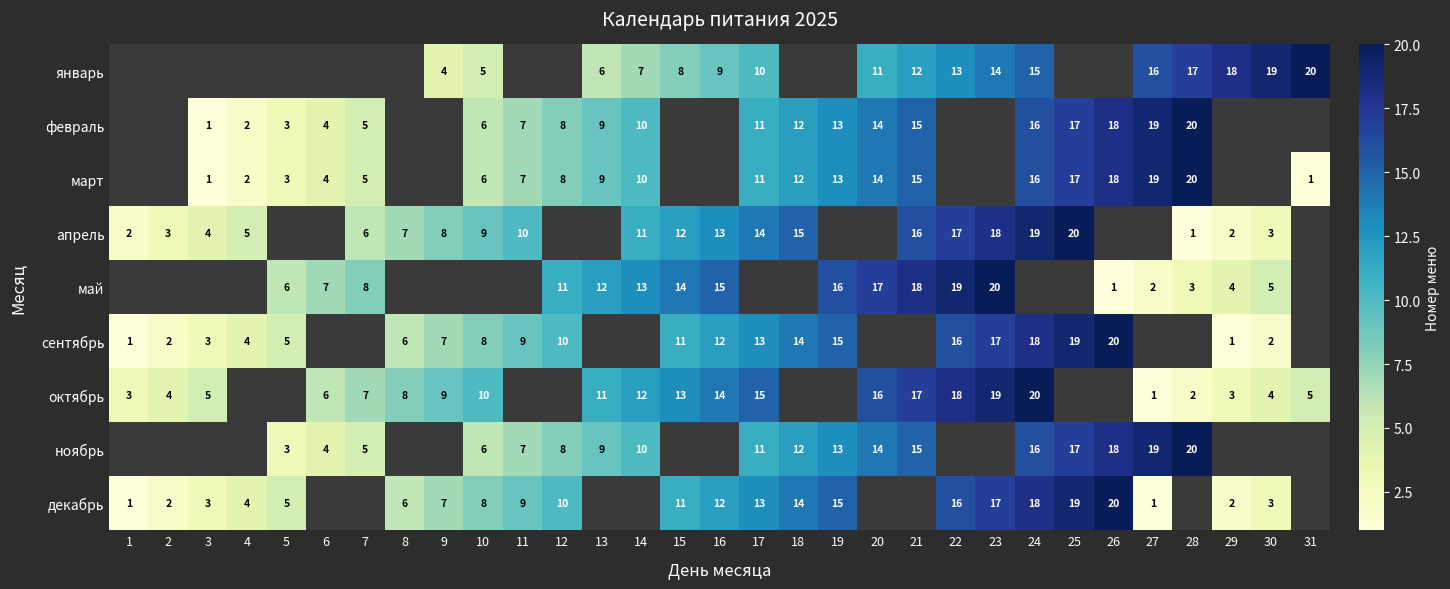

What is the sum of the май values at 20 and 23?

37